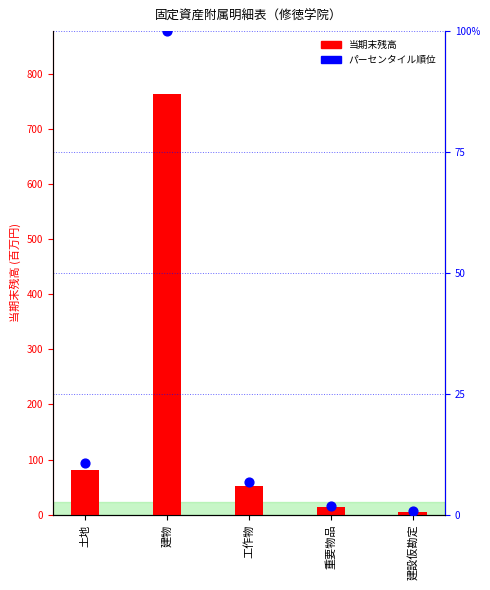

At how many categories does at least one series exceed 202742424?

1